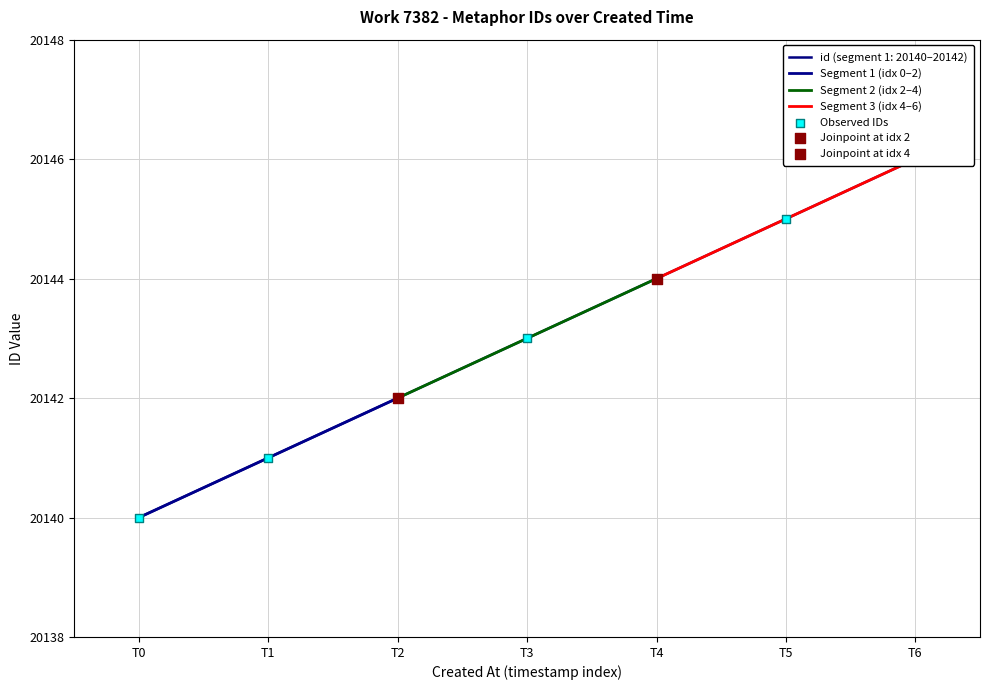

True or false: Segment 1 (idx 0–2) has a value of 33969 at T1.

False